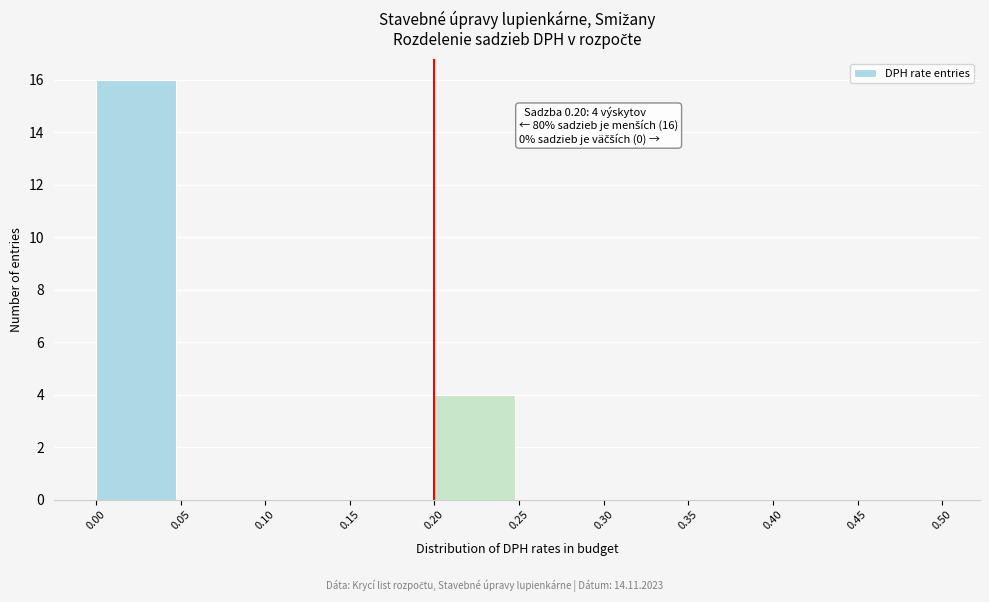

Over which range of the x-axis is the bar tallest?

0.00 to 0.05